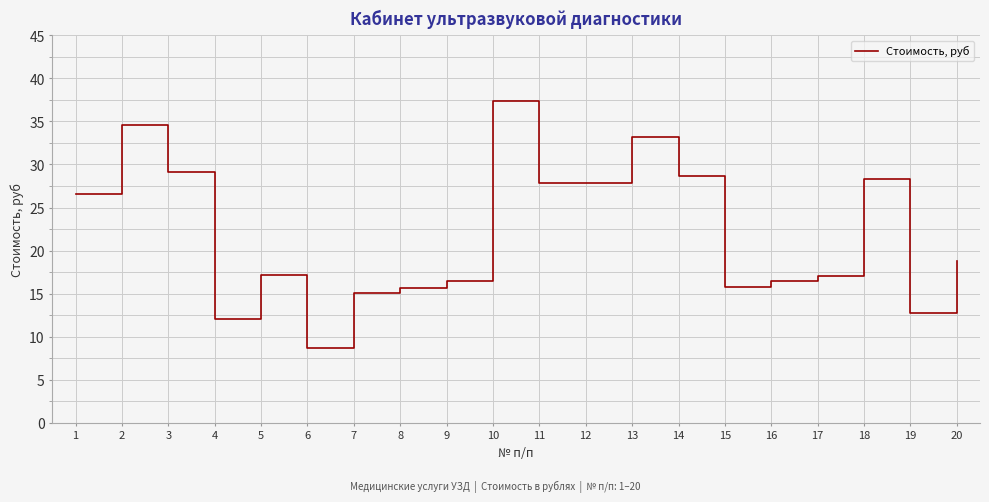

Is this an area chart (filled region under the line)?

No